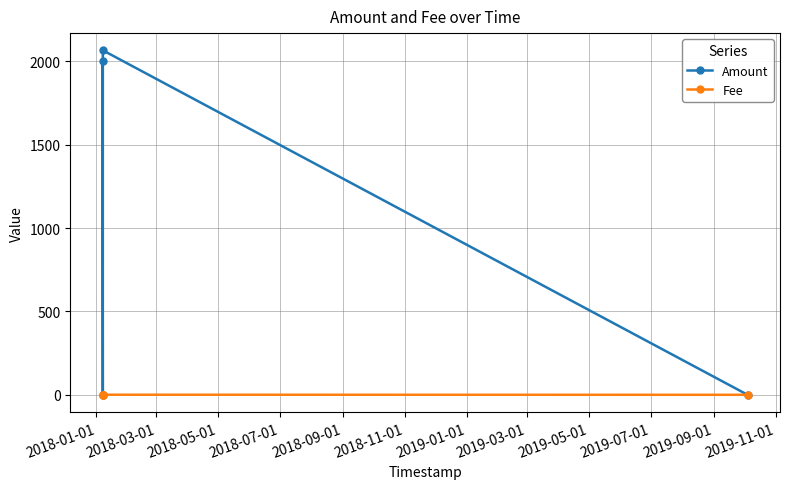

Rank the series by their average value, from highest to lowest.

Amount, Fee